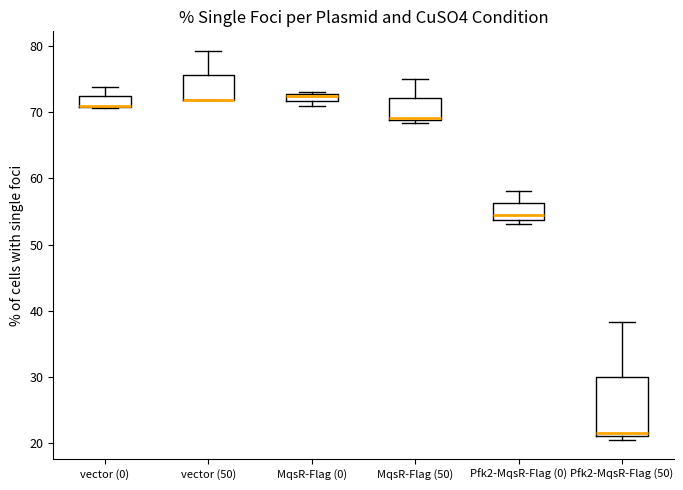

Which box is the tallest, from its lower edge to its upper edge?

Pfk2-MqsR-Flag (50)